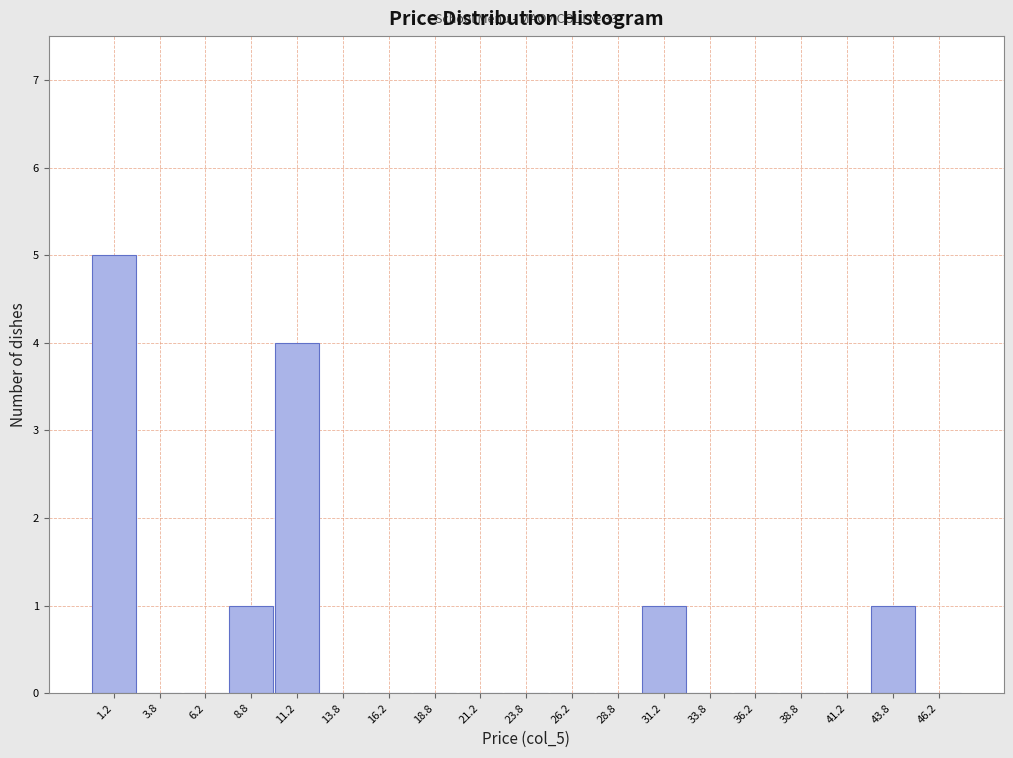

Which range on the x-axis has the tallest bar?

0.0 to 2.5